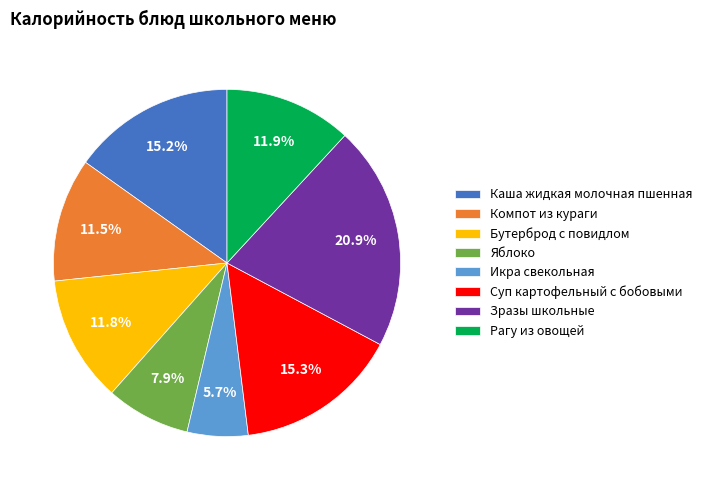

Is the sum of Зразы школьные and Бутерброд с повидлом greater than half?

No